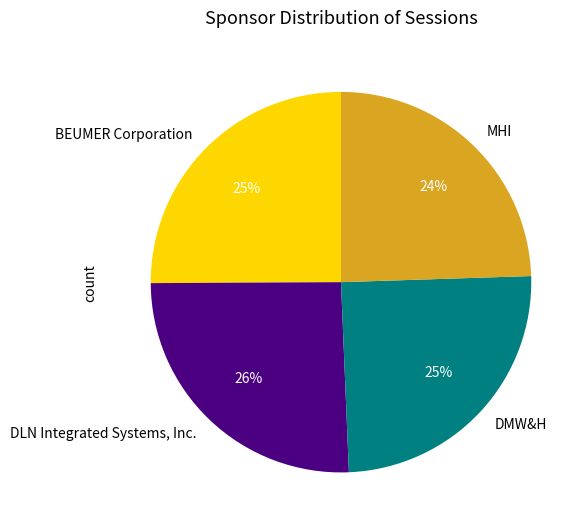

Approximately how many times larger is the value at BEUMER Corporation compared to DMW&H?

1.0